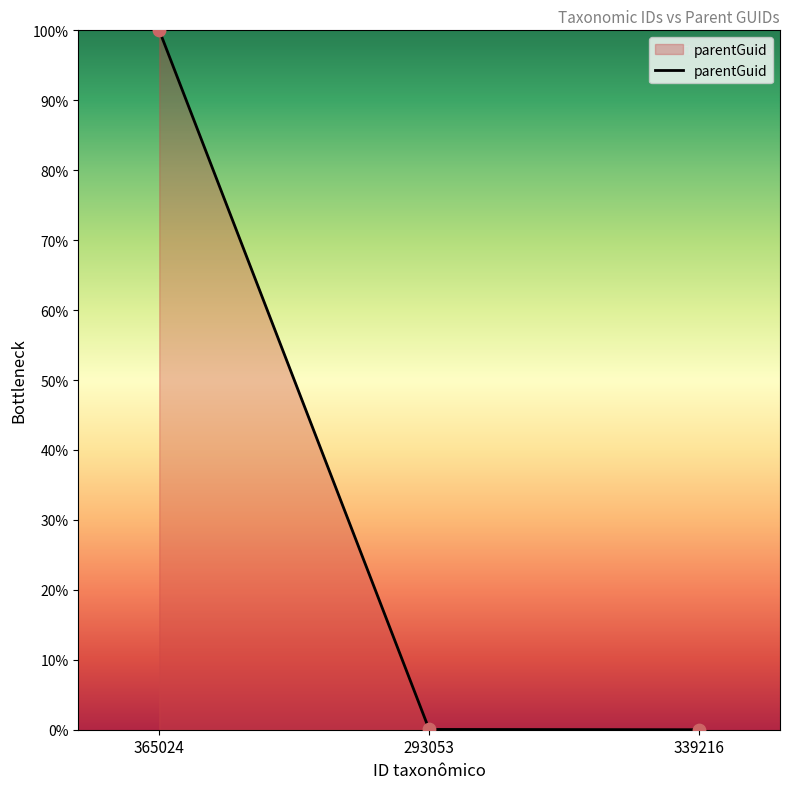

Which has a higher value, 293053 or 365024?

365024